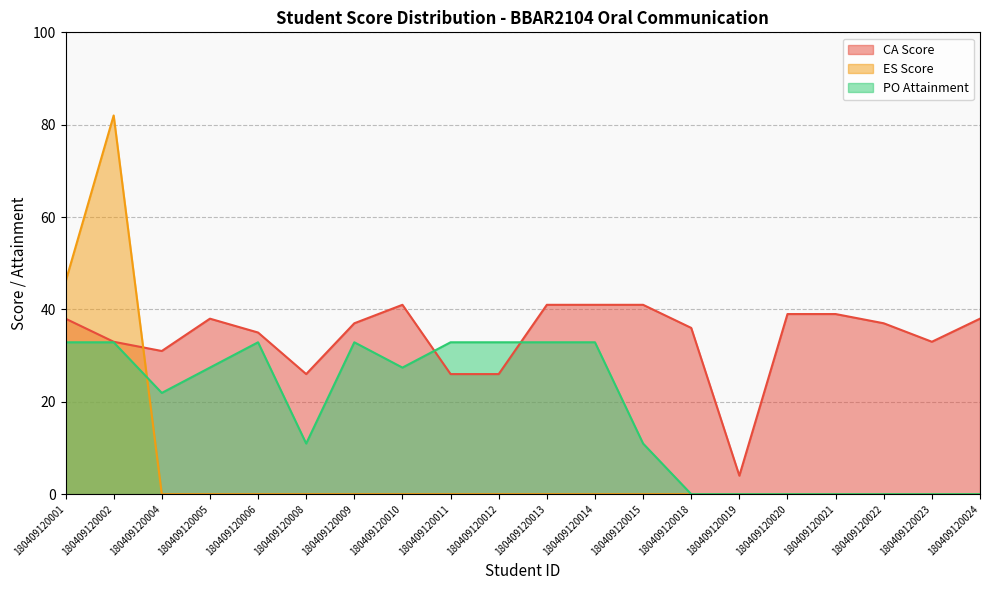

Does the chart have visible grid lines?

Yes